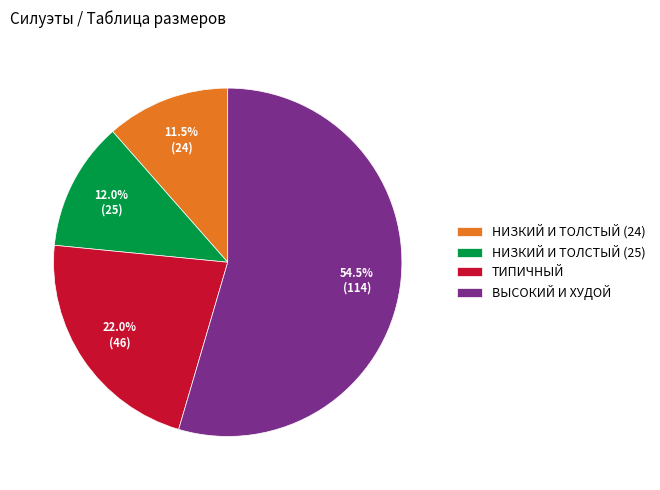

Count the number of slices in the pie.

4